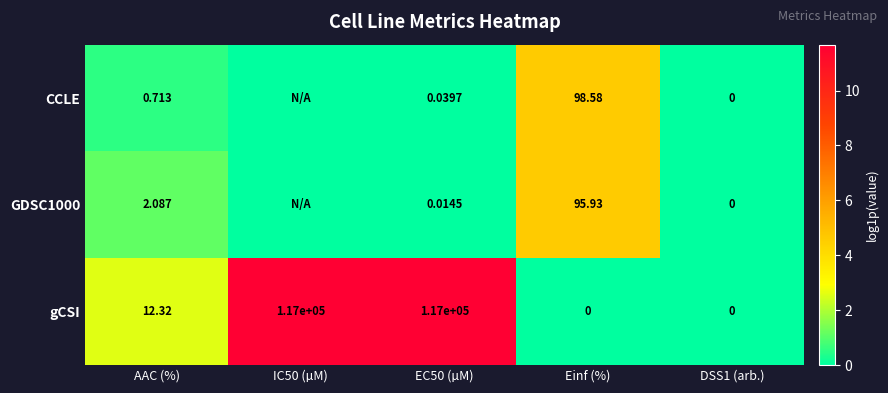

Is the value of gCSI at AAC (%) greater than the value of GDSC1000 at EC50 (µM)?

Yes